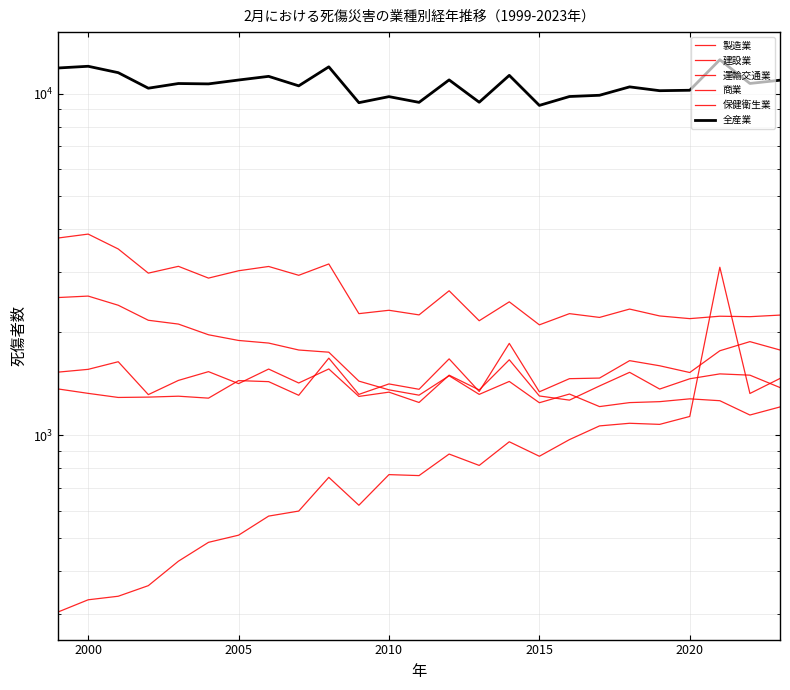

What is the difference between the second highest and second lowest values in the 保健衛生業 series?

1136